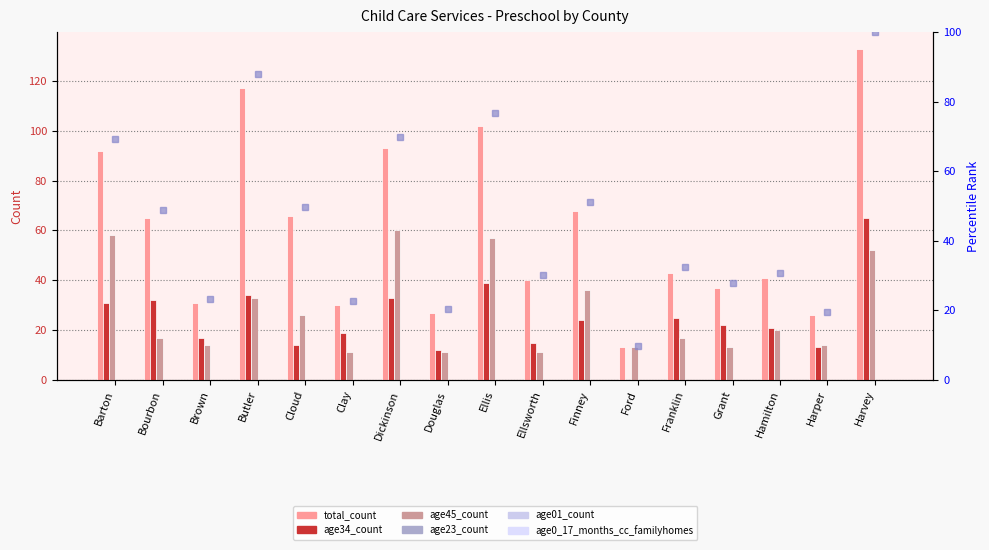

How many data points in age45_count are less than 17?

7